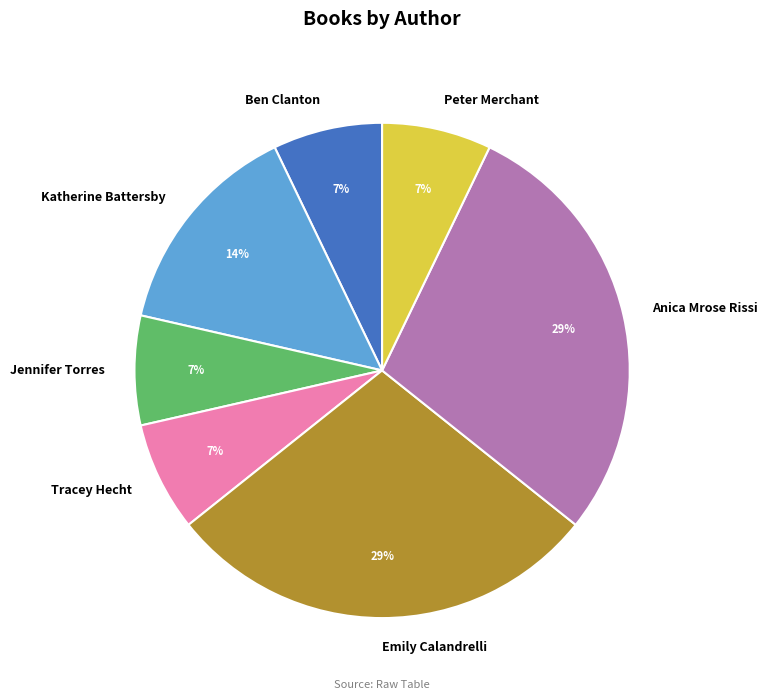

To the nearest percent, what percentage of the pie is Tracey Hecht?

7%